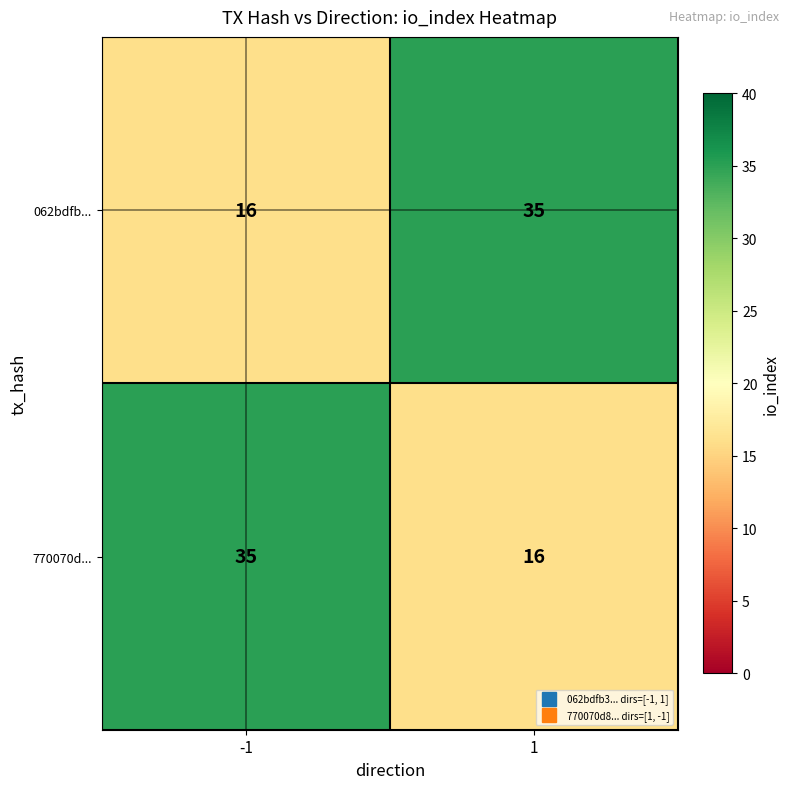

What is the maximum value shown in the chart?

35